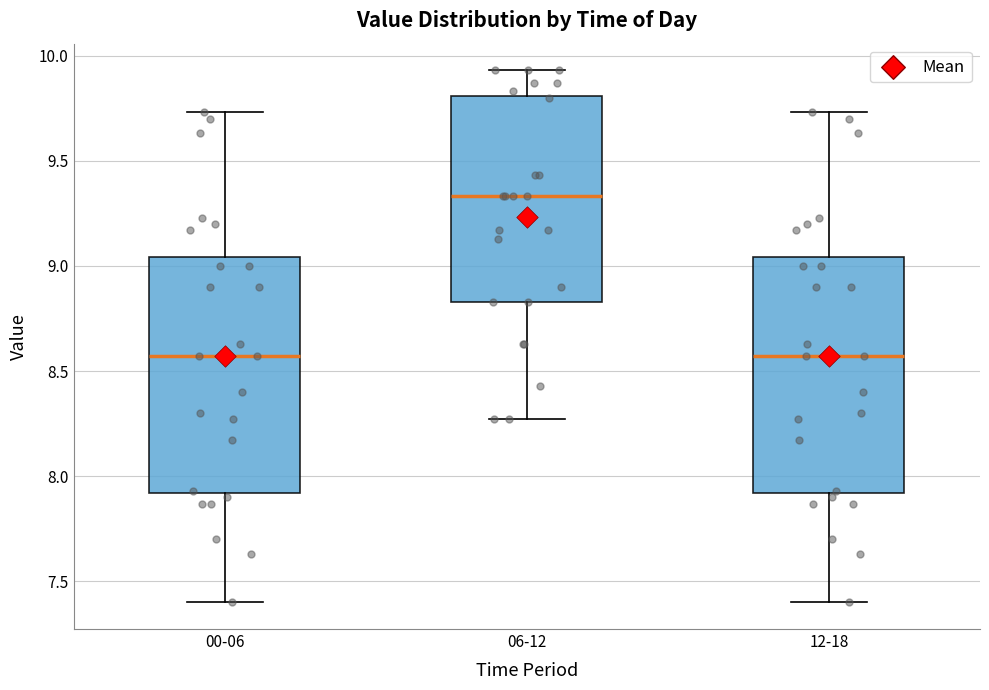

Reading left to right, read every box against the y-axis: the position of its median line, the range the box covers, and the ends of its whiskers. The values are not printed on the chart, so give them approximately, as read against the axis.

00-06: median 8.55, box 7.90 to 9.05, whiskers 7.40 to 9.75
06-12: median 9.35, box 8.85 to 9.80, whiskers 8.25 to 9.95
12-18: median 8.55, box 7.90 to 9.05, whiskers 7.40 to 9.75